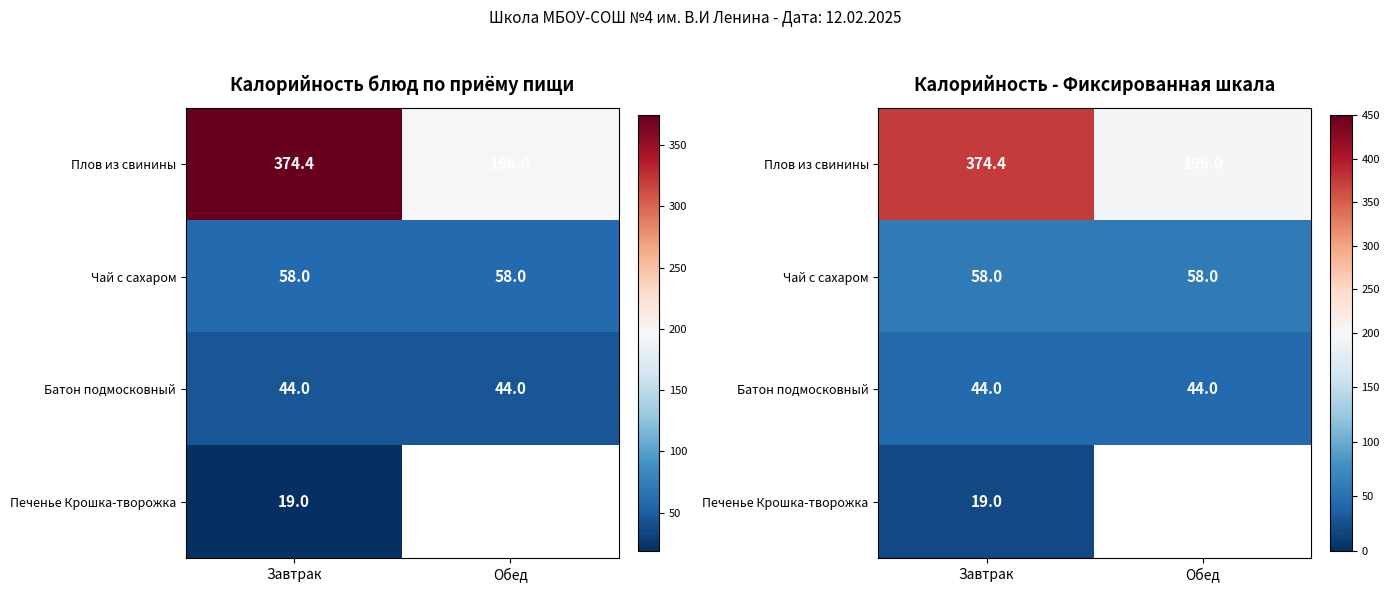

Which series has the largest range (max minus min)?

Плов из свинины